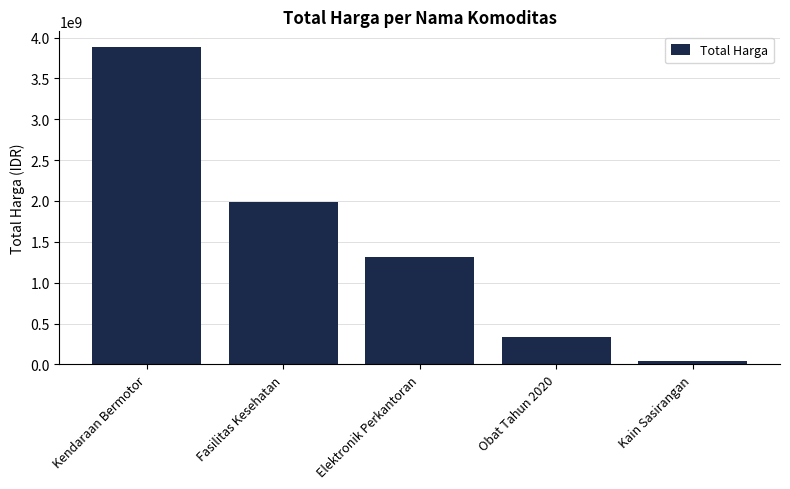

What is the smallest value displayed?

38075000